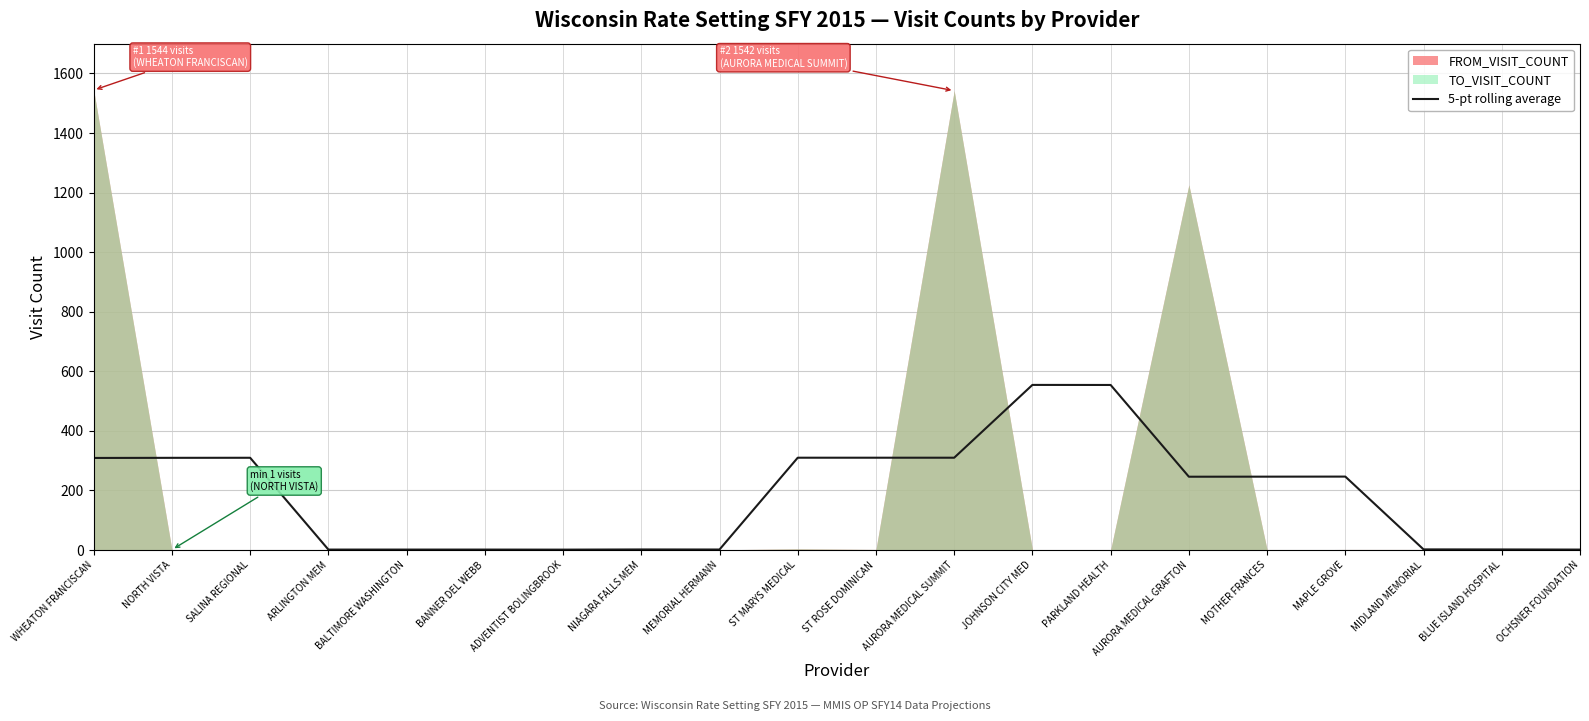

What is the difference between the maximum and minimum values?

553.0